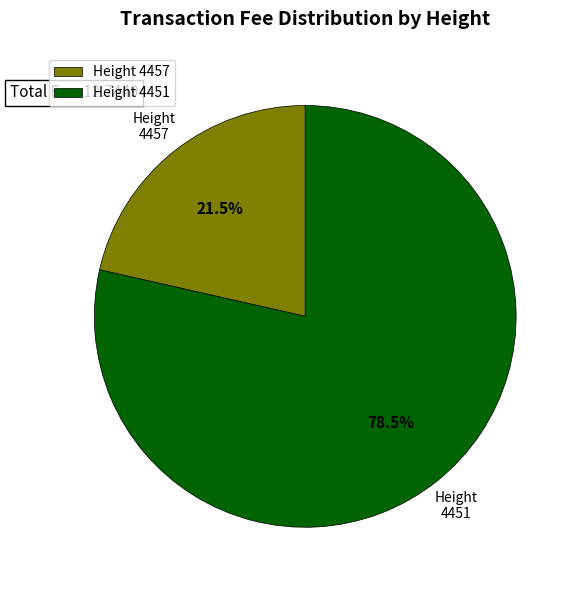

Which category accounts for the majority?

Height 4451